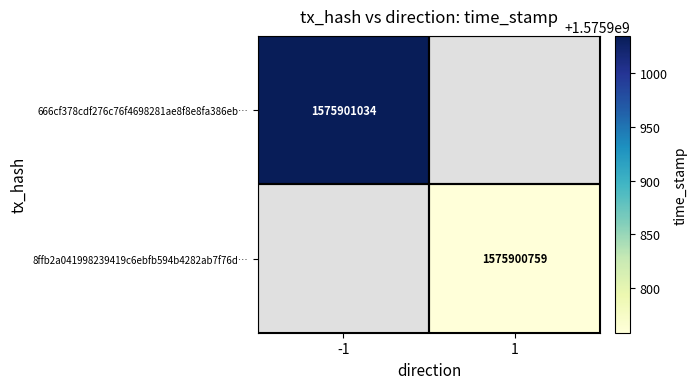

Rank the series by their average value, from highest to lowest.

666cf378cdf276c76f4698281ae8f8e8fa386eb…, 8ffb2a041998239419c6ebfb594b4282ab7f76d…